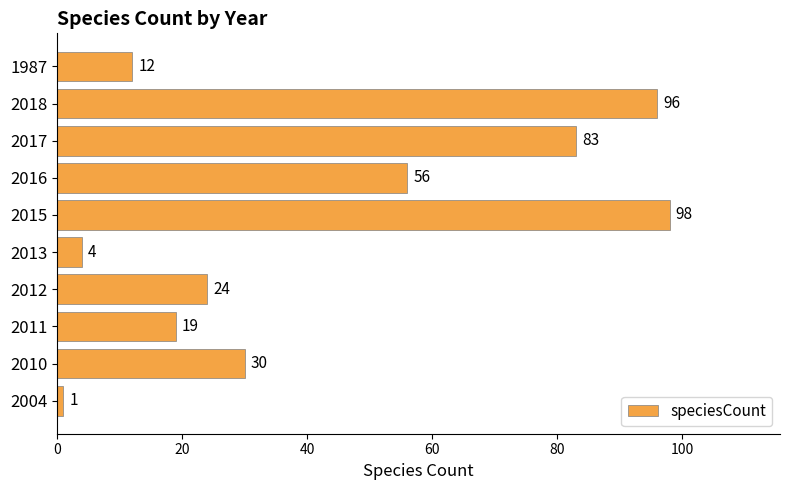

Which label corresponds to the largest value in the chart?

2015